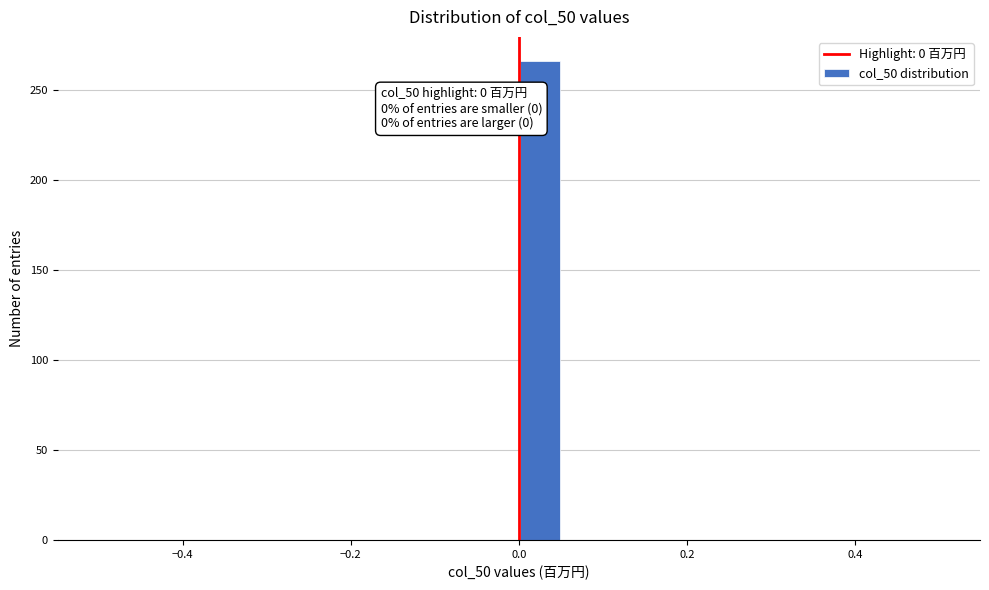

Read against the x-axis, roughly where is the centre of the tallest bar?

0.02